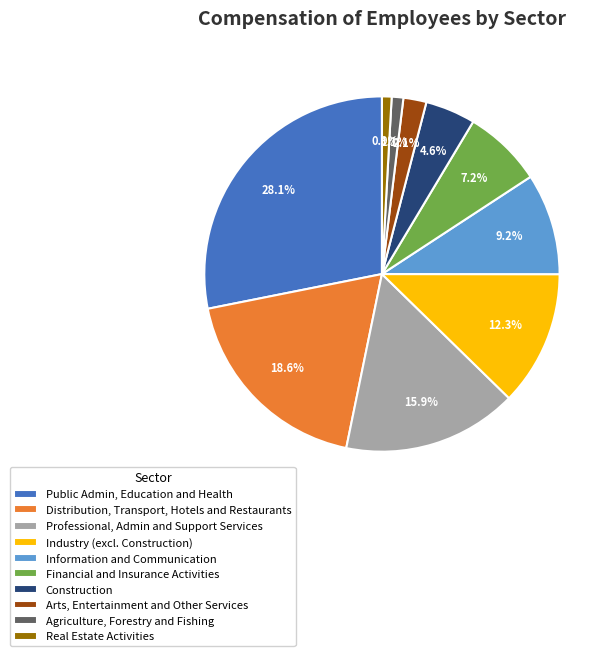

What percentage is NOT represented by Information and Communication?

90.8%